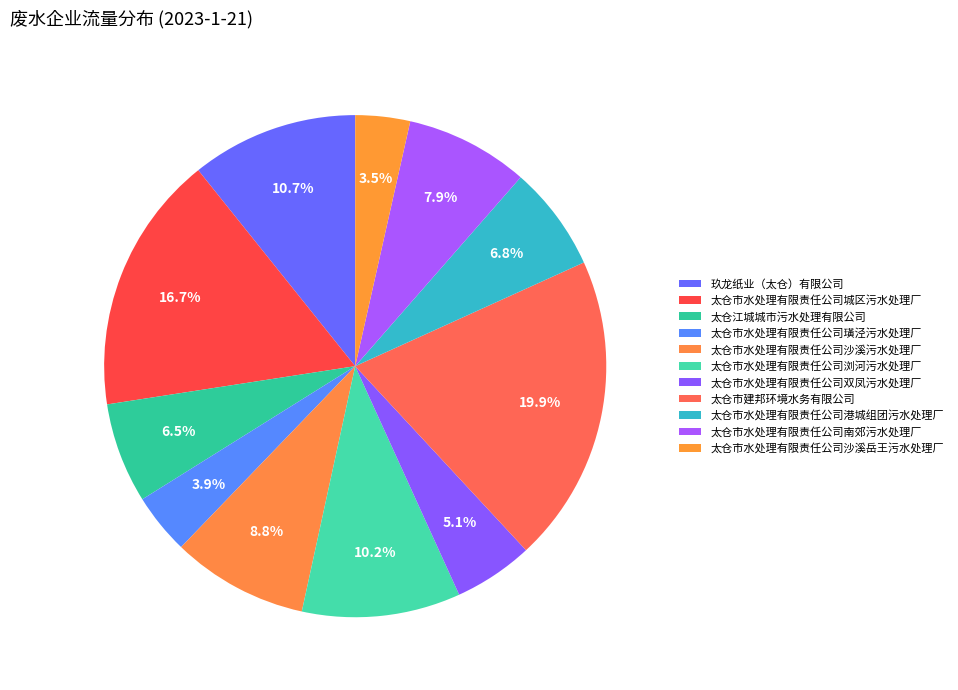

Do 太仓市水处理有限责任公司港城组团污水处理厂 and 太仓市水处理有限责任公司城区污水处理厂 together represent more than half of the pie?

No